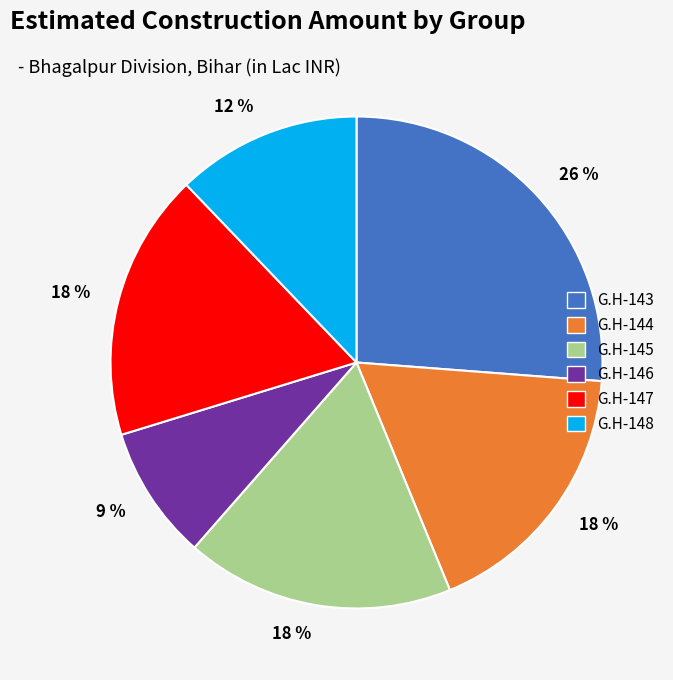

Is there a majority slice in this chart?

No